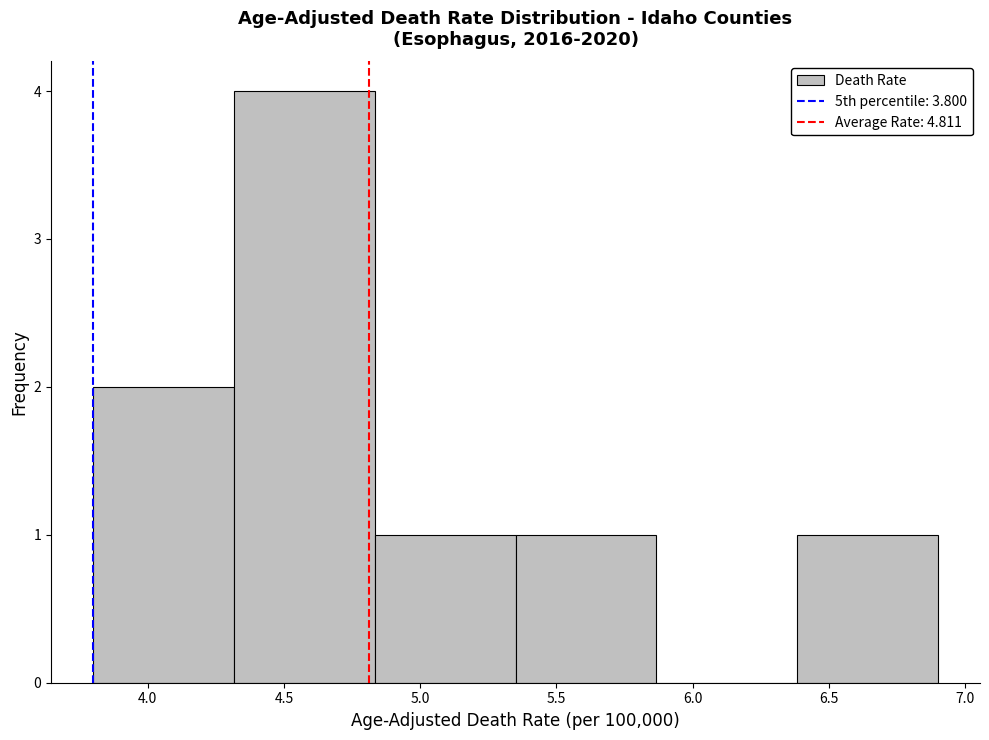

Reading left to right, list every bar in this chart as the range it spans on the x-axis followed by its height. Neither the bar edges nor the heights are printed on the chart, so give them approximately, as read against the axes.

3.80 to 4.30: 2
4.30 to 4.85: 4
4.85 to 5.35: 1
5.35 to 5.85: 1
5.85 to 6.40: 0
6.40 to 6.90: 1